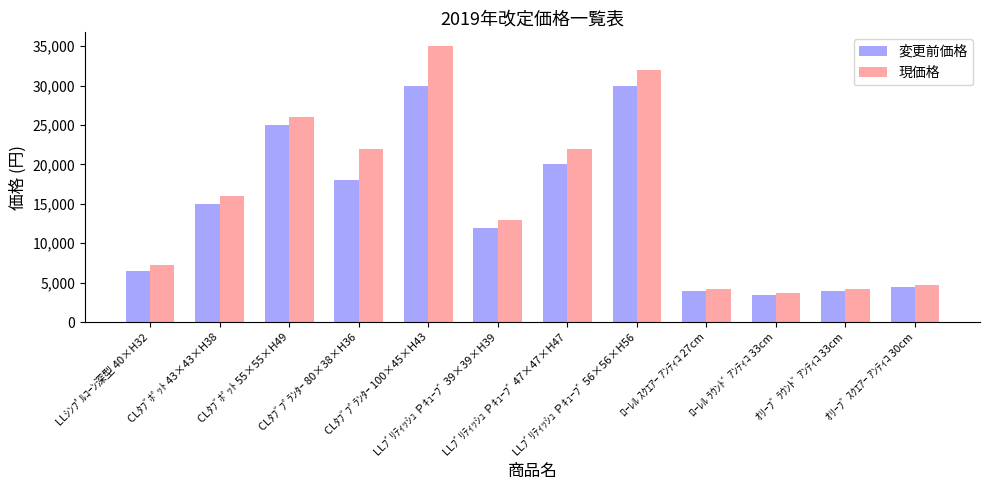

List the series in order of their peak value, lowest first.

変更前価格, 現価格